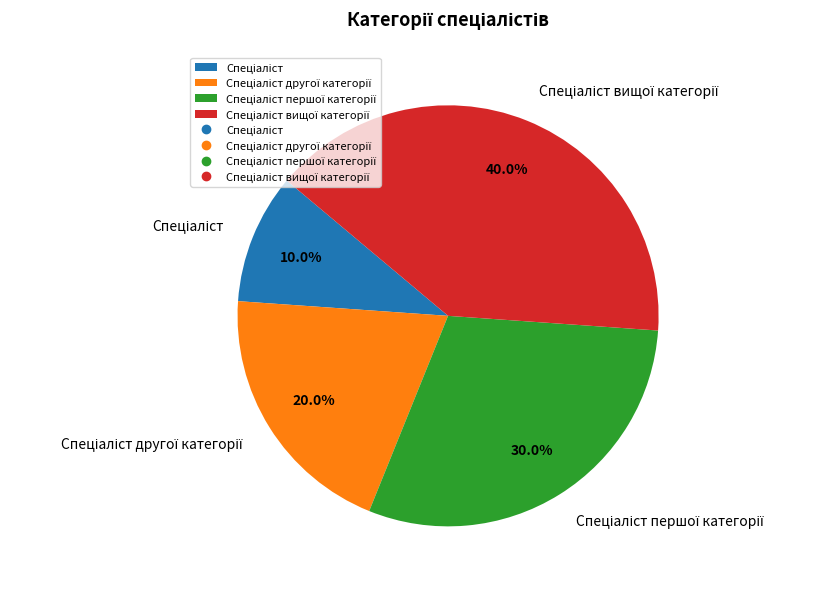

Does any single category account for the majority?

No